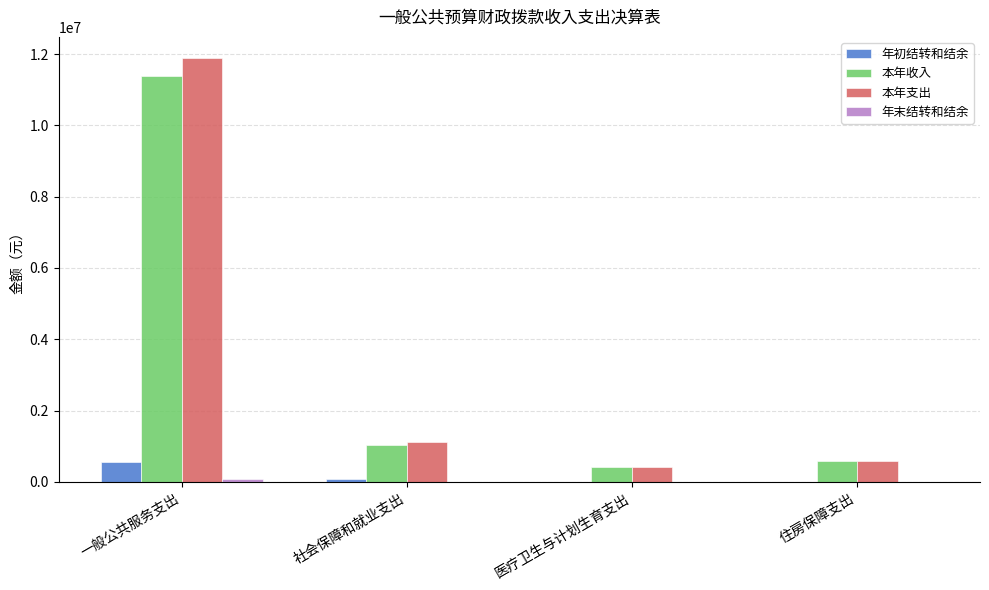

The 本年收入 series shows 587918.0 at 住房保障支出. True or false?

True